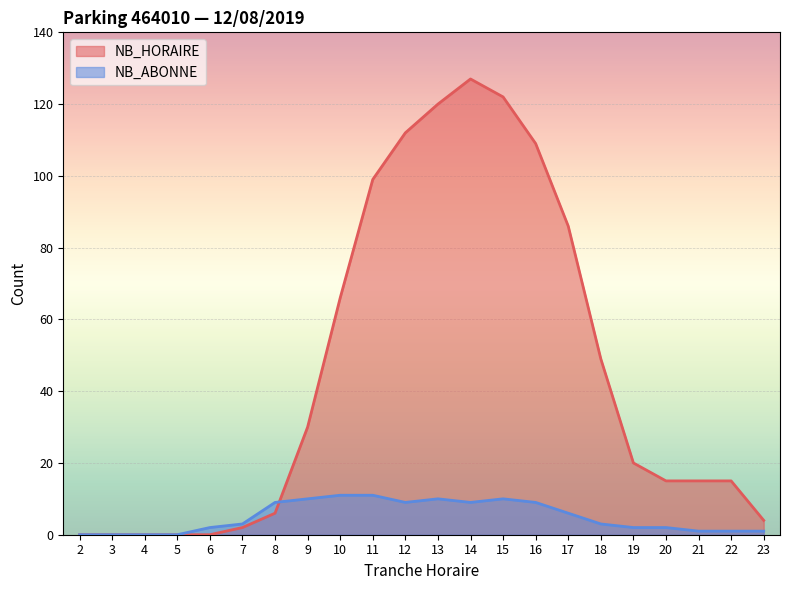

Does the chart display data point markers on the line(s)?

No